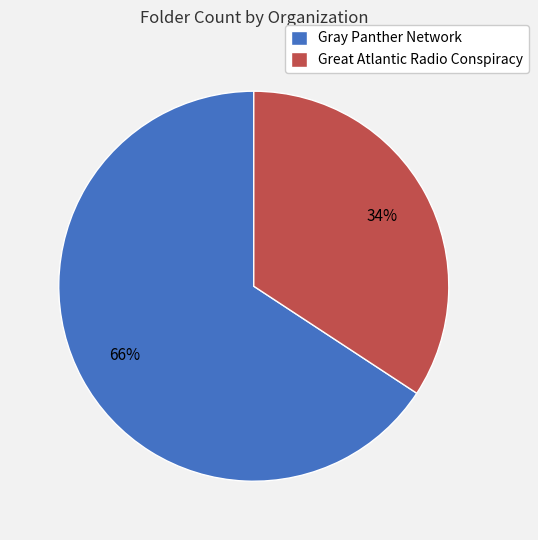

True or false: Gray Panther Network accounts for 80% of the total.

False